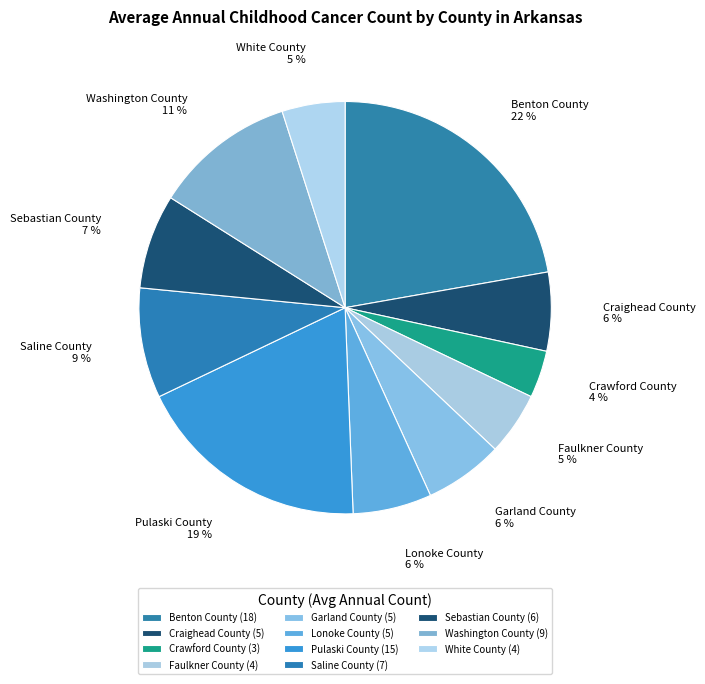

What percentage is the Faulkner County slice, to the nearest percent?

5%